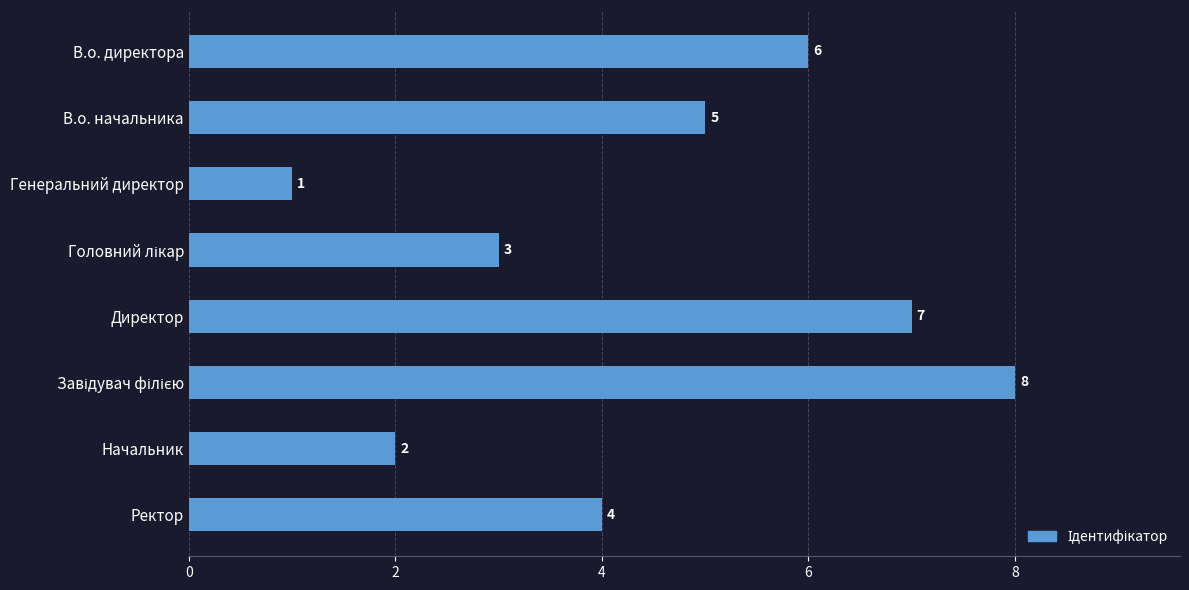

Reading top to bottom, list all the values displayed in this chart.

6	5	1	3	7	8	2	4